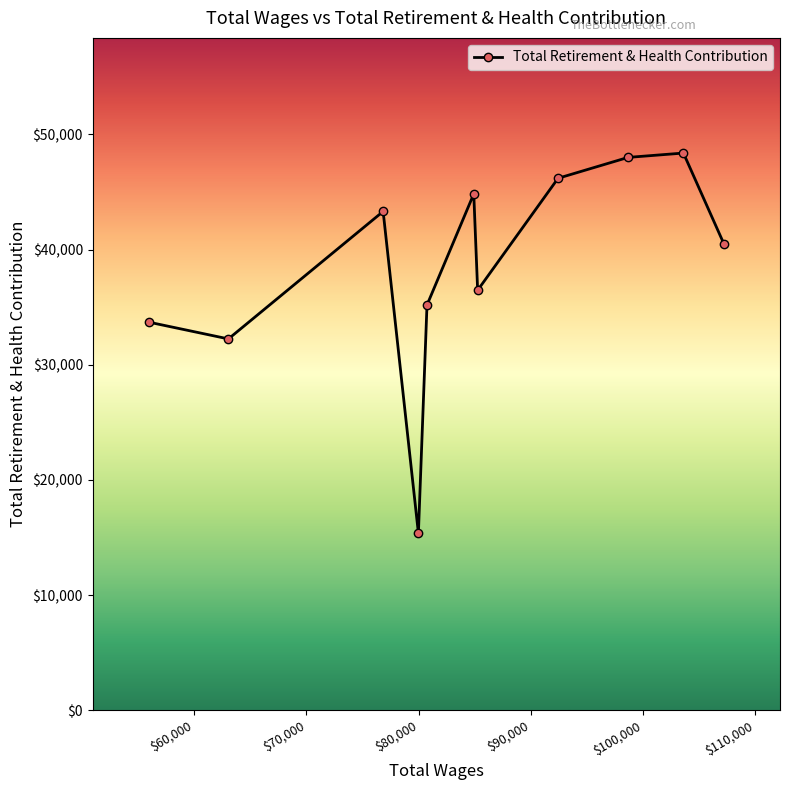

What is the smallest value displayed?

15366